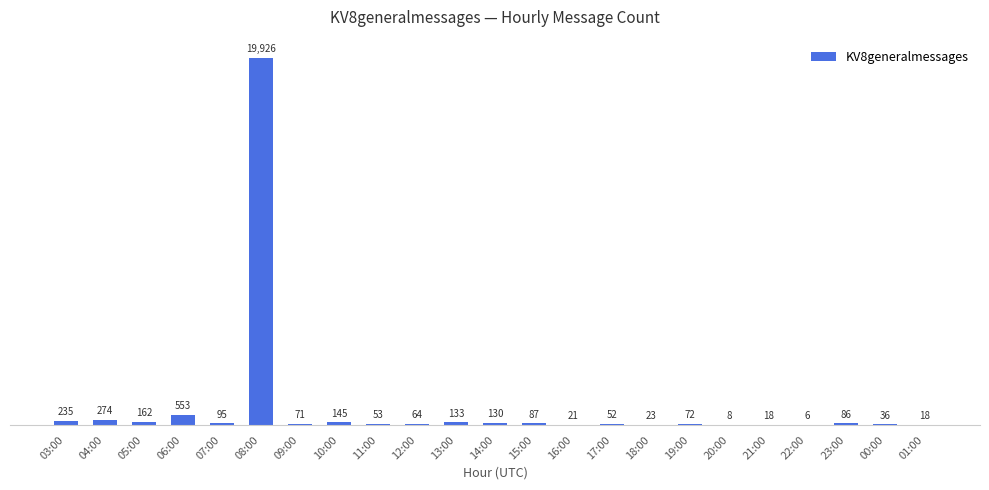

Approximately how many times larger is the value at 15:00 compared to 07:00?

0.9